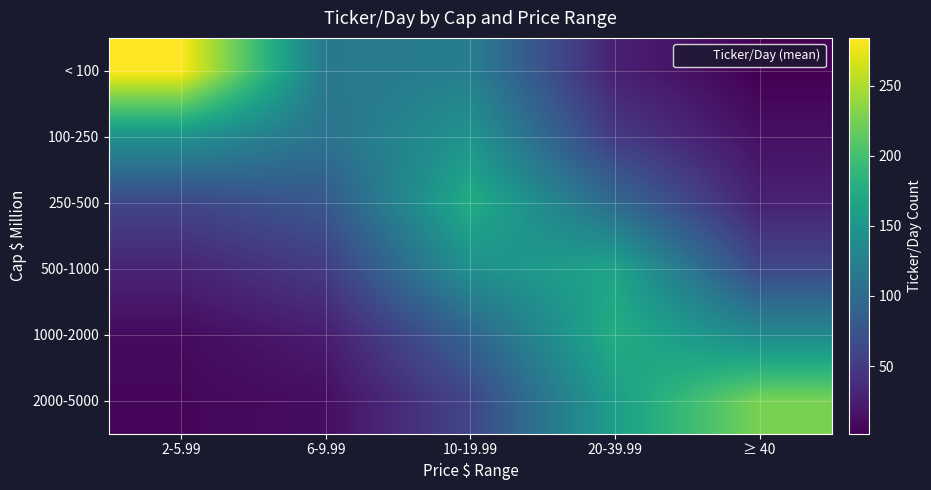

At which category is the sum across all series the highest?

10-19.99